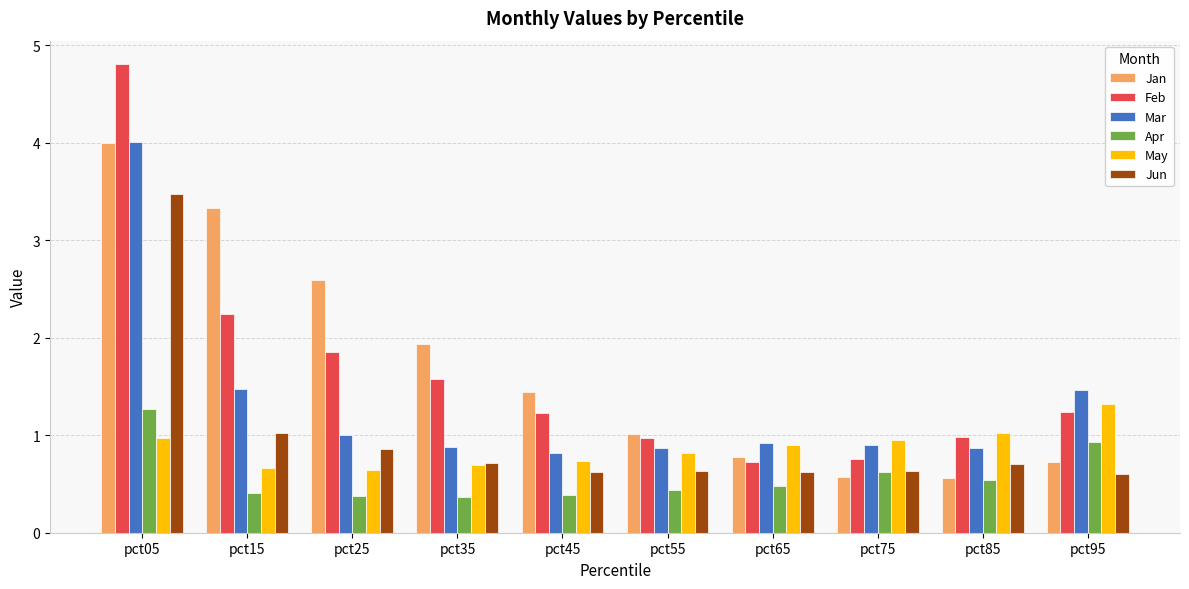

What value does the Jun series have at pct85?

0.7